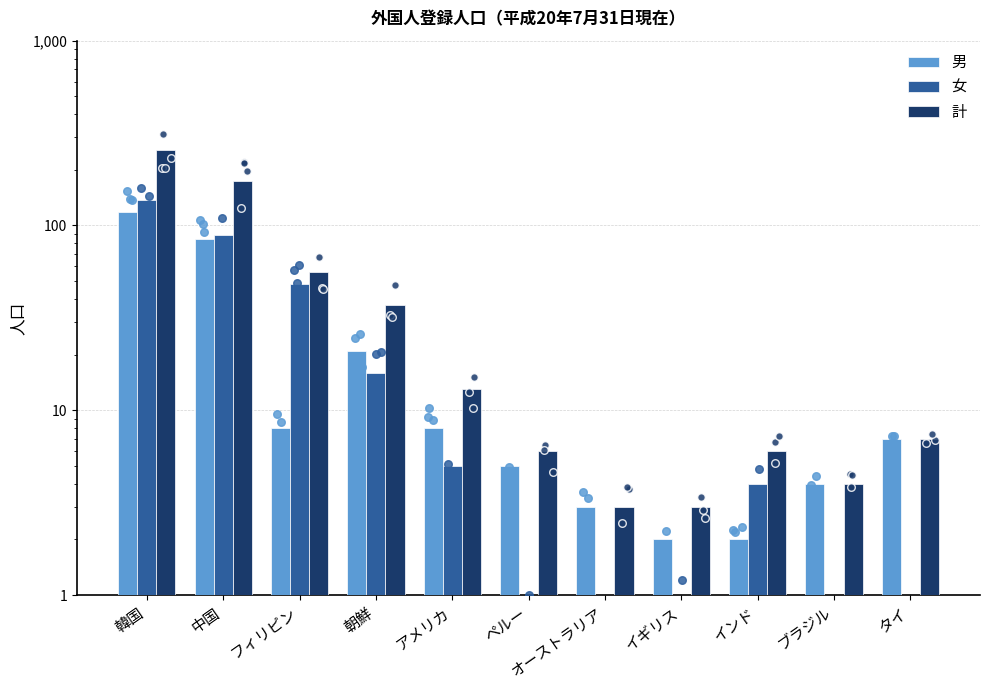

Which series reaches the minimum Y coordinate?

女